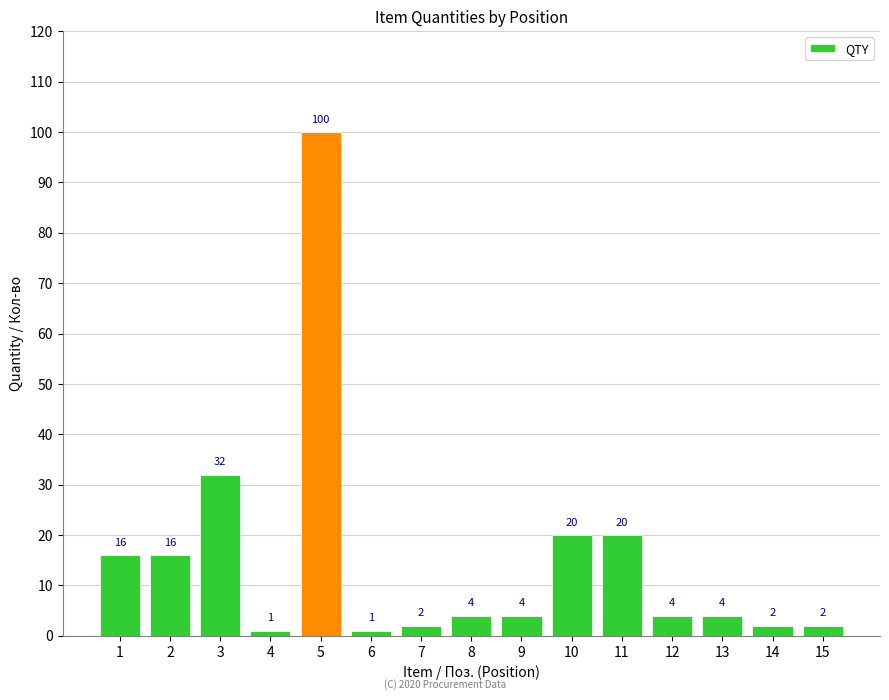

Which label corresponds to the largest value in the chart?

5